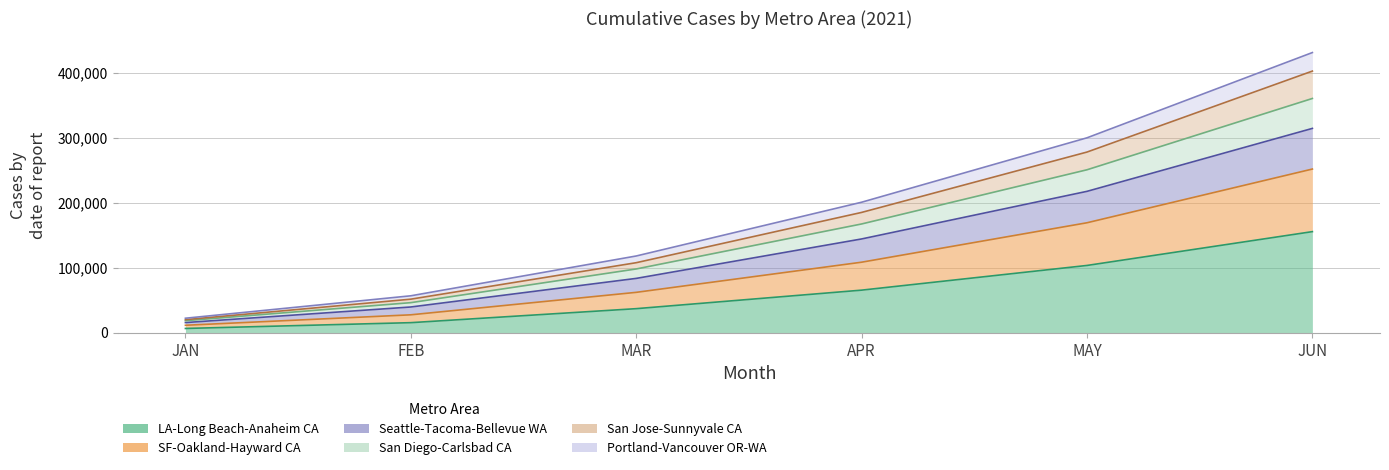

What is the value of the San Francisco-Oakland-Hayward CA point at the 1st from the left?

11547.4